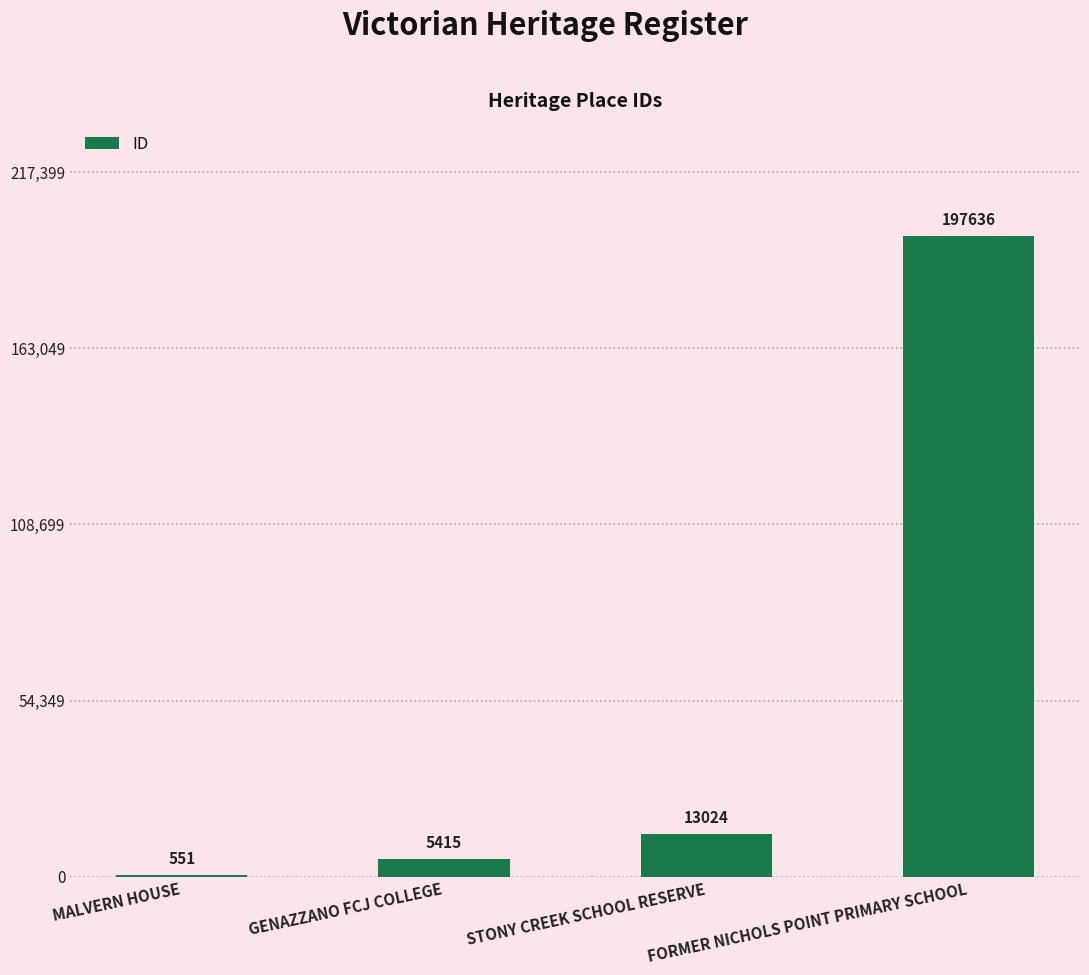

What is the change in value from STONY CREEK SCHOOL RESERVE to FORMER NICHOLS POINT PRIMARY SCHOOL?

+184612